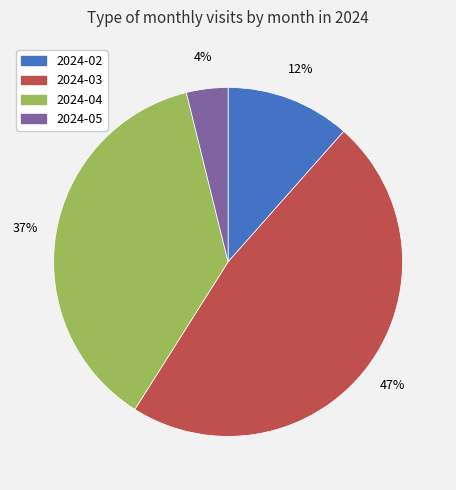

Which has a higher value, 2024-03 or 2024-02?

2024-03